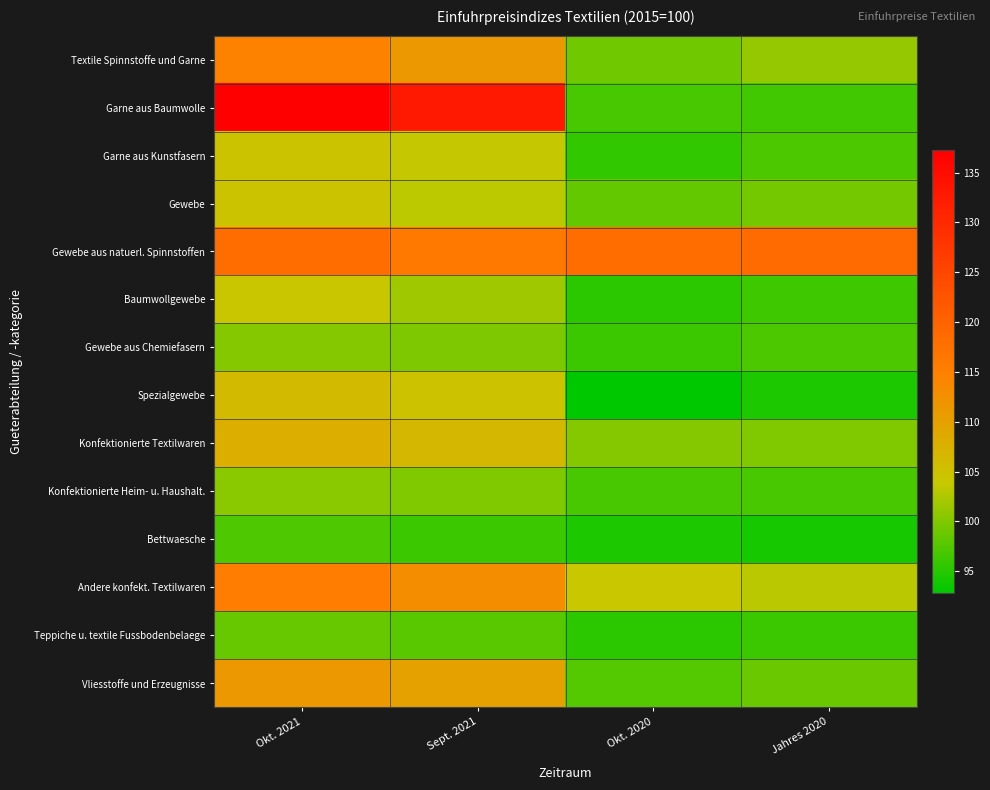

Reading left to right, what are all the values shown in this chart?

Textile Spinnstoffe und Garne: Okt. 2021=114.6	Sept. 2021=111.3	Okt. 2020=99.1	Jahres 2020=101.2
Garne aus Baumwolle: Okt. 2021=137.3	Sept. 2021=132.9	Okt. 2020=96.9	Jahres 2020=96.6
Garne aus Kunstfasern: Okt. 2021=104.7	Sept. 2021=103.9	Okt. 2020=95.6	Jahres 2020=97.1
Gewebe: Okt. 2021=104.7	Sept. 2021=103.3	Okt. 2020=98.4	Jahres 2020=99.3
Gewebe aus natuerl. Spinnstoffen: Okt. 2021=118.5	Sept. 2021=116.1	Okt. 2020=118.3	Jahres 2020=118.6
Baumwollgewebe: Okt. 2021=104.2	Sept. 2021=101.8	Okt. 2020=95.3	Jahres 2020=96.3
Gewebe aus Chemiefasern: Okt. 2021=100.3	Sept. 2021=99.8	Okt. 2020=96.2	Jahres 2020=97.0
Spezialgewebe: Okt. 2021=106.1	Sept. 2021=104.9	Okt. 2020=92.8	Jahres 2020=94.4
Konfektionierte Textilwaren: Okt. 2021=107.9	Sept. 2021=106.4	Okt. 2020=100.4	Jahres 2020=100.0
Konfektionierte Heim- u. Haushalt.: Okt. 2021=100.5	Sept. 2021=100.0	Okt. 2020=96.9	Jahres 2020=96.9
Bettwaesche: Okt. 2021=97.3	Sept. 2021=96.2	Okt. 2020=94.5	Jahres 2020=94.1
Andere konfekt. Textilwaren: Okt. 2021=115.4	Sept. 2021=112.9	Okt. 2020=104.0	Jahres 2020=103.1
Teppiche u. textile Fussbodenbelaege: Okt. 2021=98.7	Sept. 2021=98.0	Okt. 2020=95.3	Jahres 2020=96.2
Vliesstoffe und Erzeugnisse: Okt. 2021=111.3	Sept. 2021=109.9	Okt. 2020=97.5	Jahres 2020=98.8